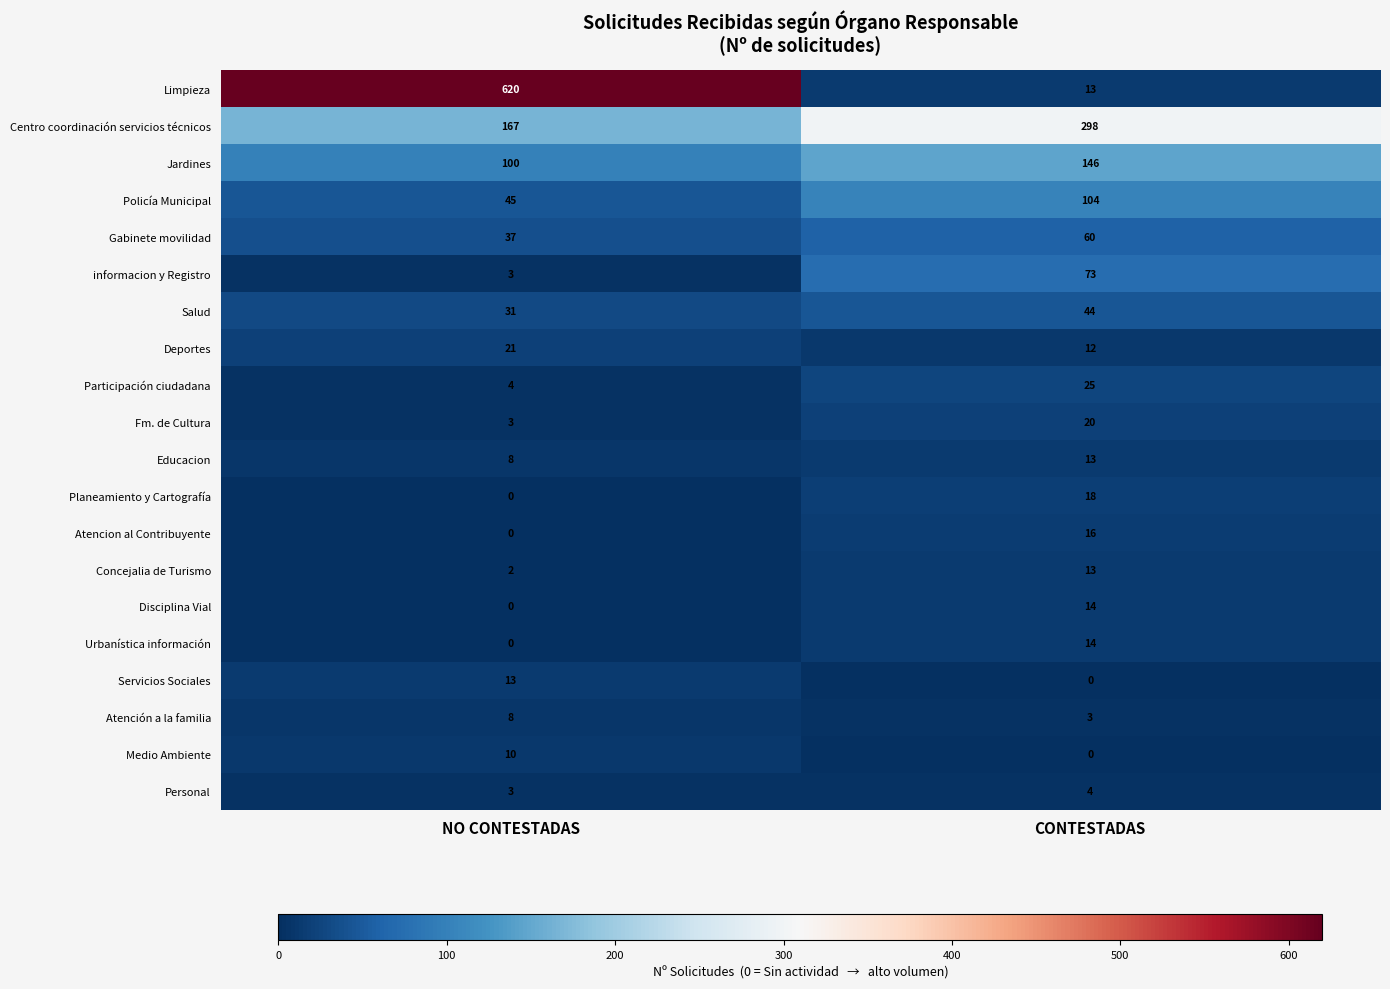

What is the maximum value for Planeamiento y Cartografía?

18